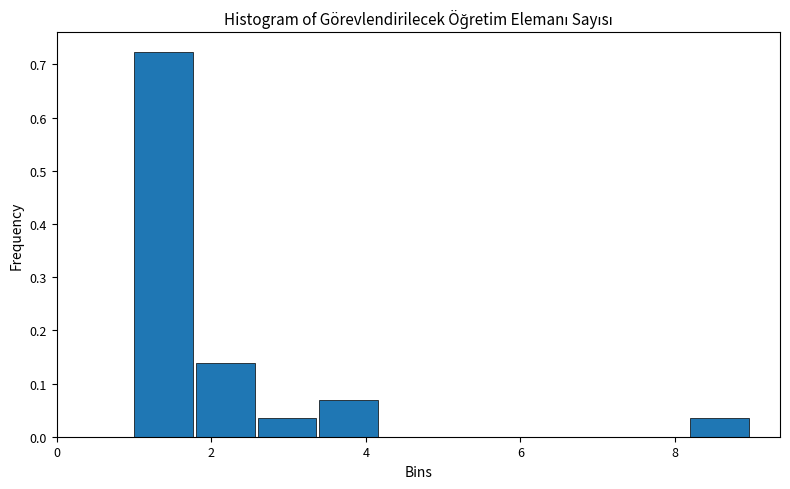

Reading left to right, transcribe this chart: for each bar, give the range it covers on the x-axis and its height. The values are not printed on the chart, so give them approximately, as read against the axis.

1.0 to 1.8: 0.72
1.8 to 2.6: 0.14
2.6 to 3.4: 0.03
3.4 to 4.2: 0.07
4.2 to 5.0: 0
5.0 to 5.8: 0
5.8 to 6.6: 0
6.6 to 7.4: 0
7.4 to 8.2: 0
8.2 to 9.0: 0.03